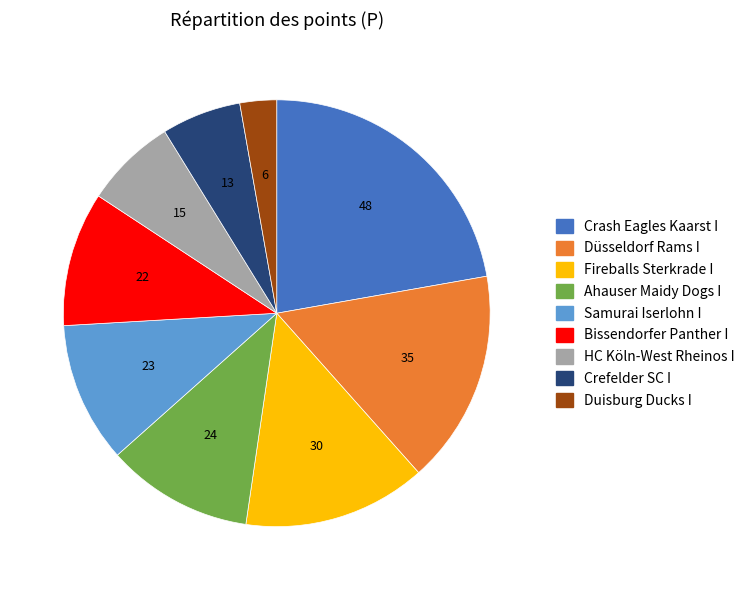

Which slice is the largest?

Crash Eagles Kaarst I